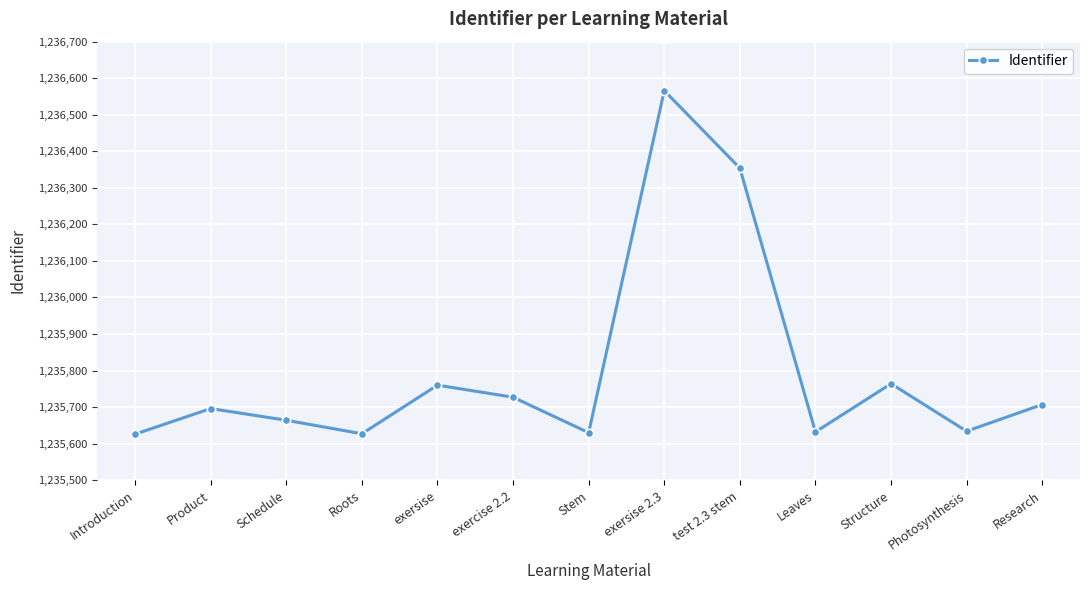

What is the change in value from exersise 2.3 to Leaves?

-934